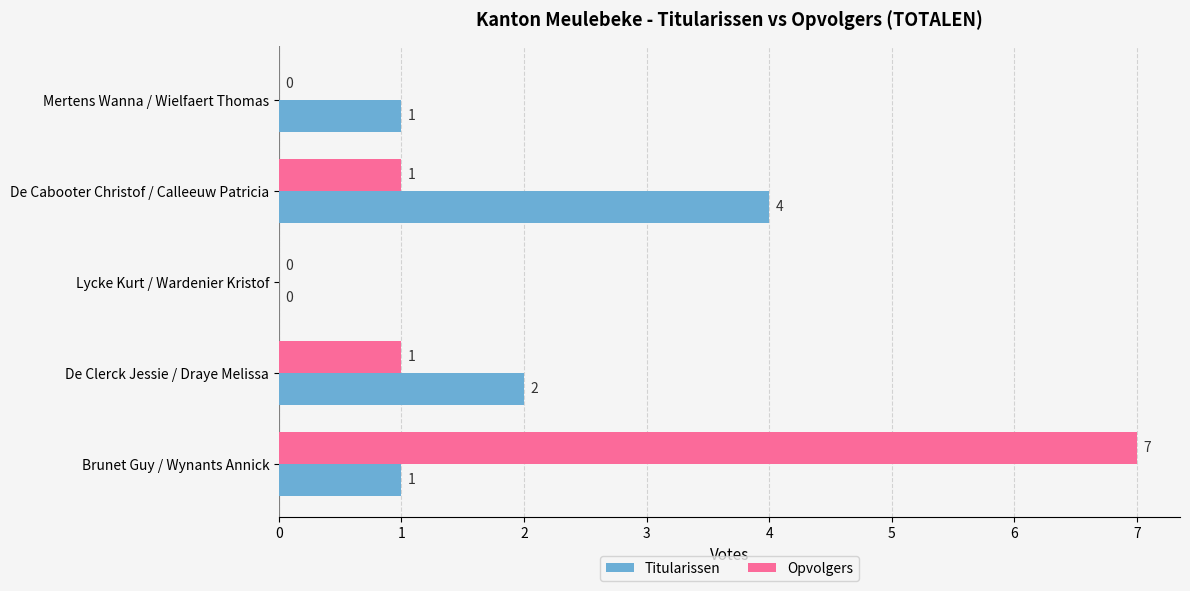

True or false: Titularissen has a value of 0 at Lycke Kurt / Wardenier Kristof.

True